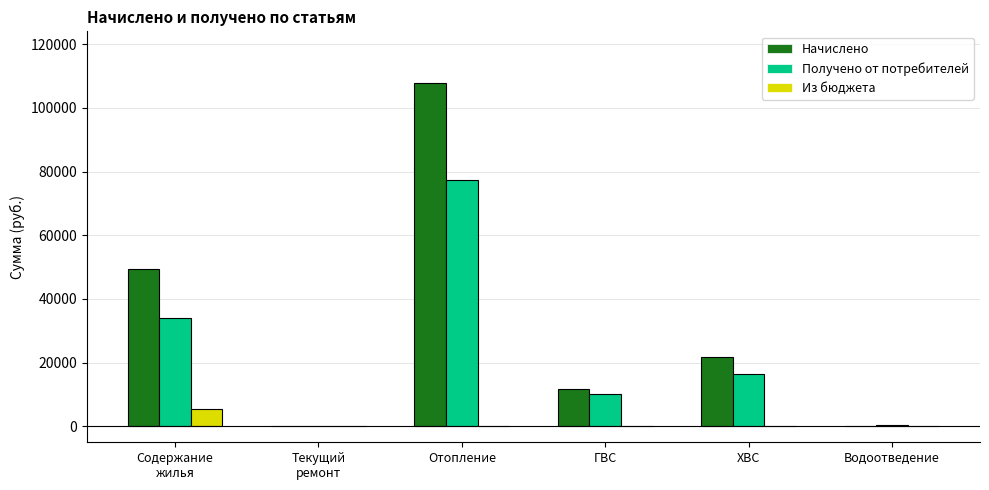

The Из бюджета series shows 0.0 at Водоотведение. True or false?

True